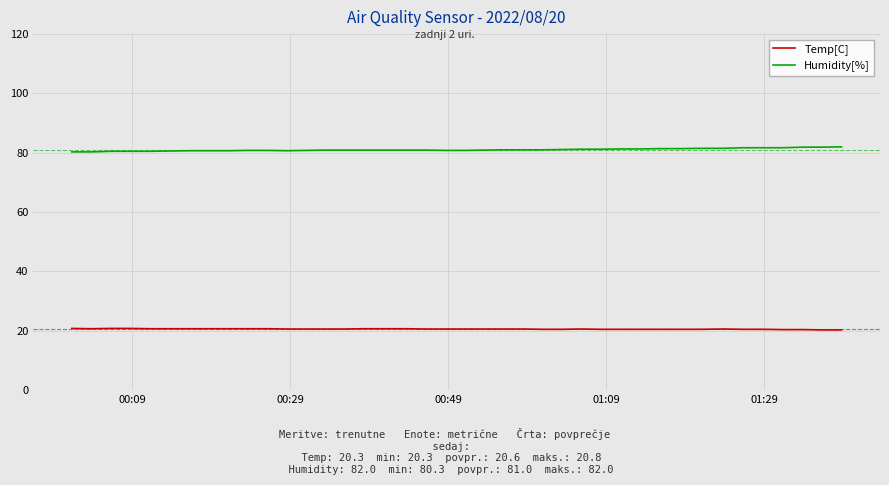

What is the smallest value displayed?

20.3